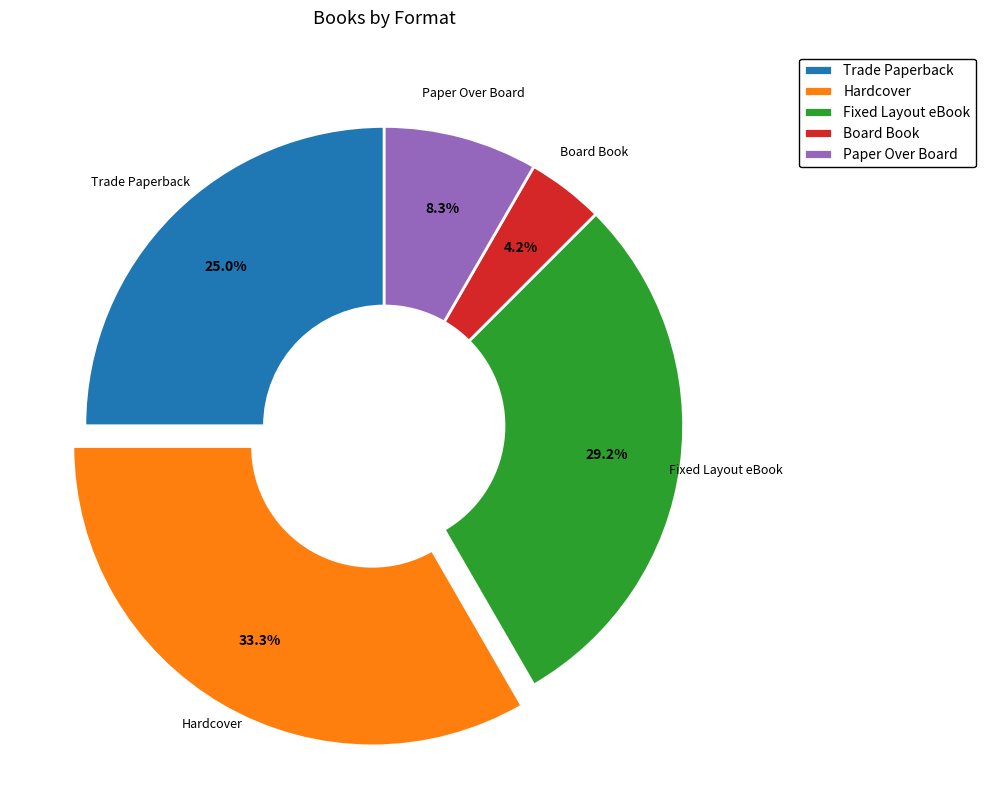

Rank the categories by value from highest to lowest.

Hardcover, Fixed Layout eBook, Trade Paperback, Paper Over Board, Board Book